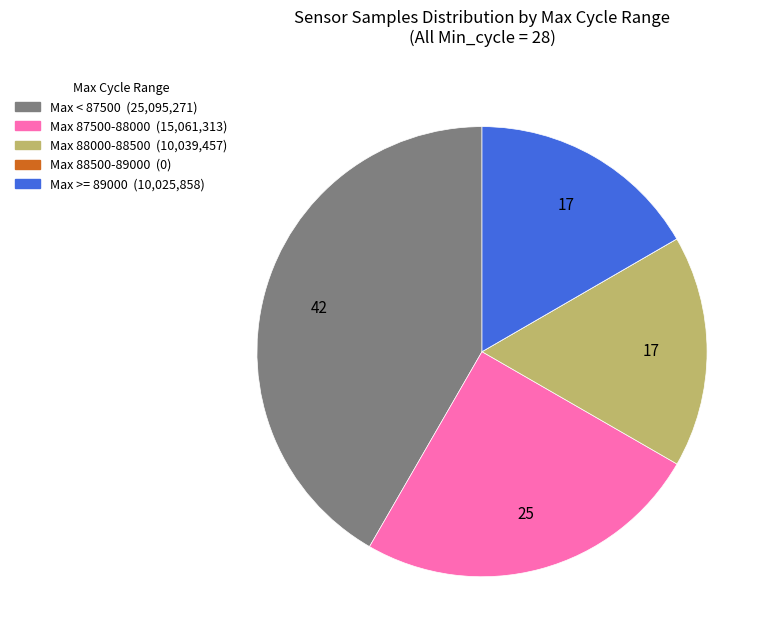

Does any single category account for the majority?

No